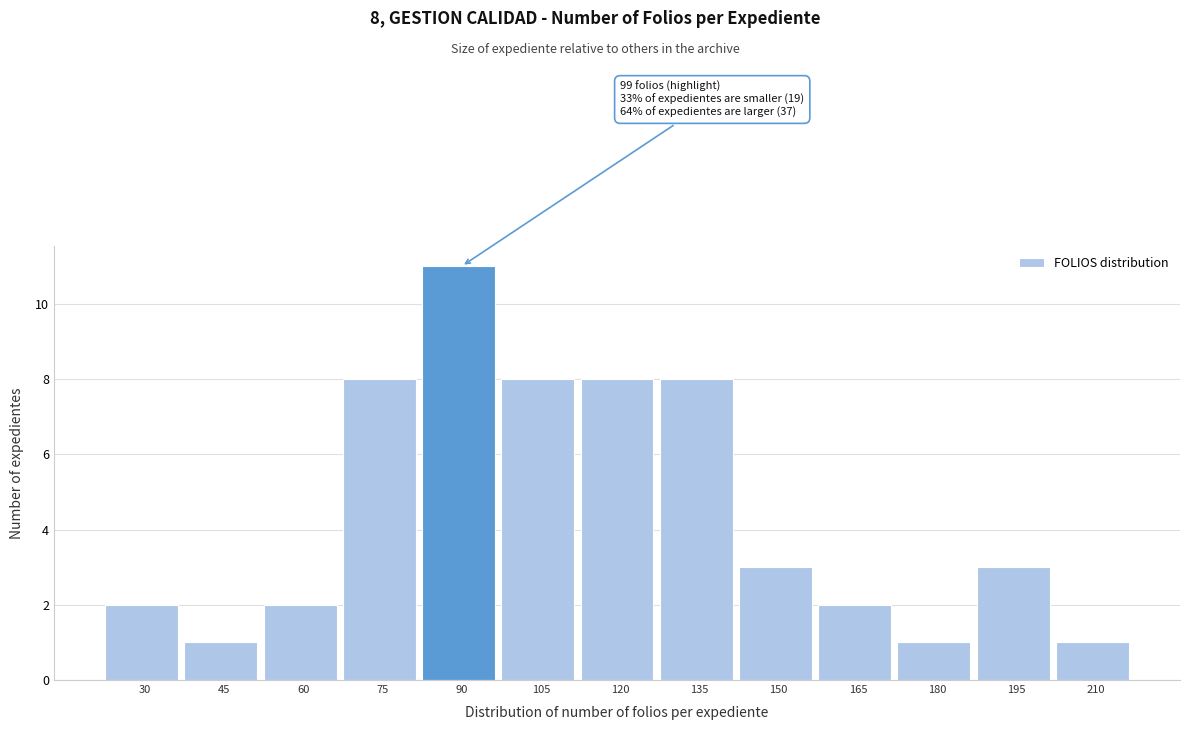

Reading left to right, what are all the values shown in this chart?

2	1	2	8	11	8	8	8	3	2	1	3	1